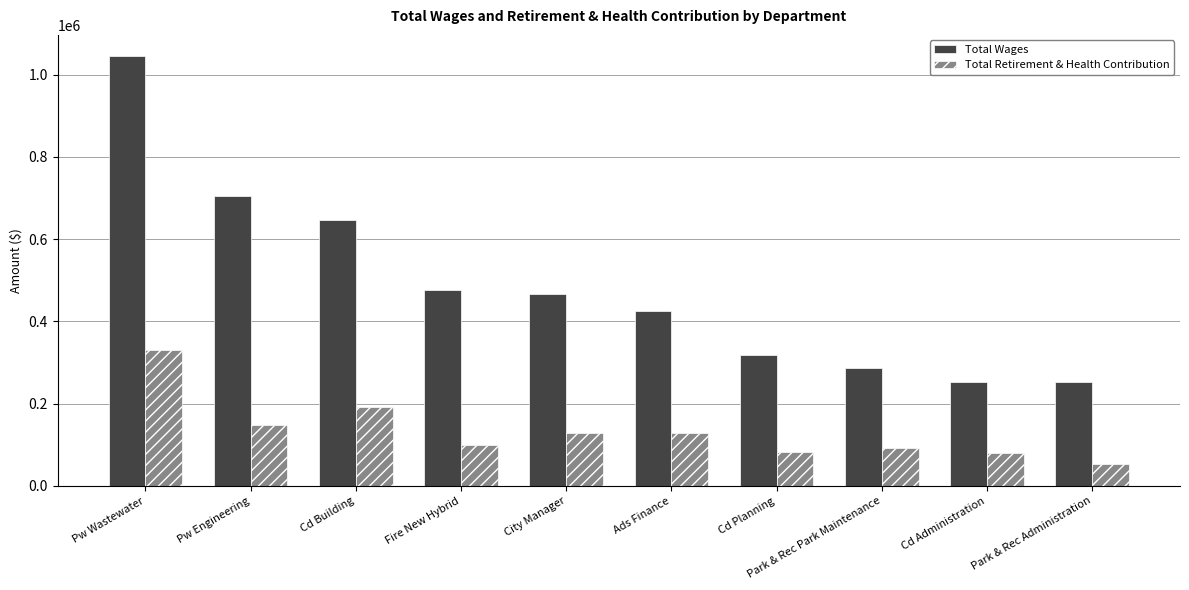

What is the difference between the maximum and minimum values in the Total Wages series?

792563